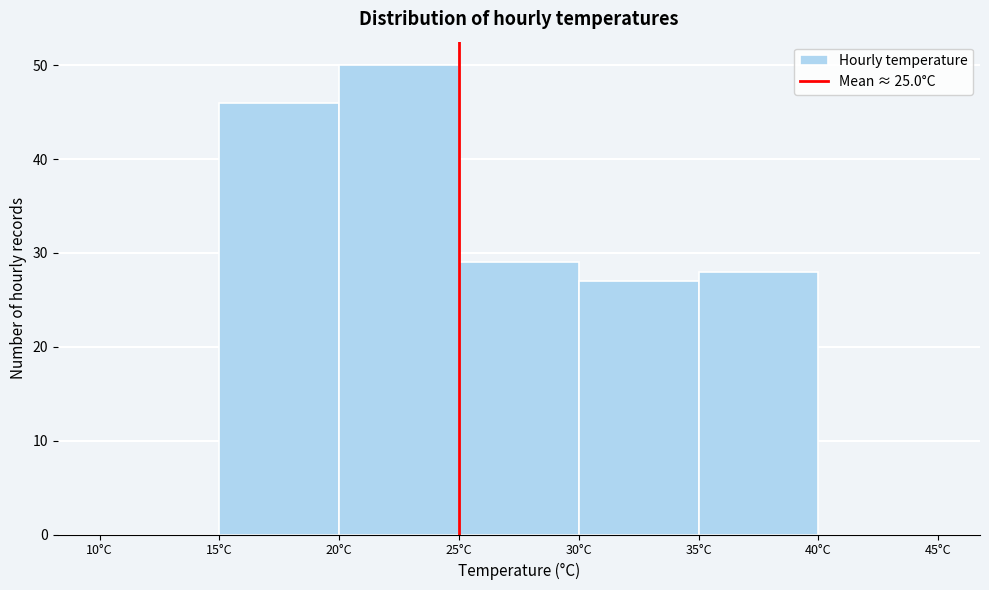

Reading left to right, transcribe this chart: for each bar, give the range it covers on the x-axis and its height. The values are not printed on the chart, so give them approximately, as read against the axis.

10 to 15: 0
15 to 20: 46
20 to 25: 50
25 to 30: 29
30 to 35: 27
35 to 40: 28
40 to 45: 0